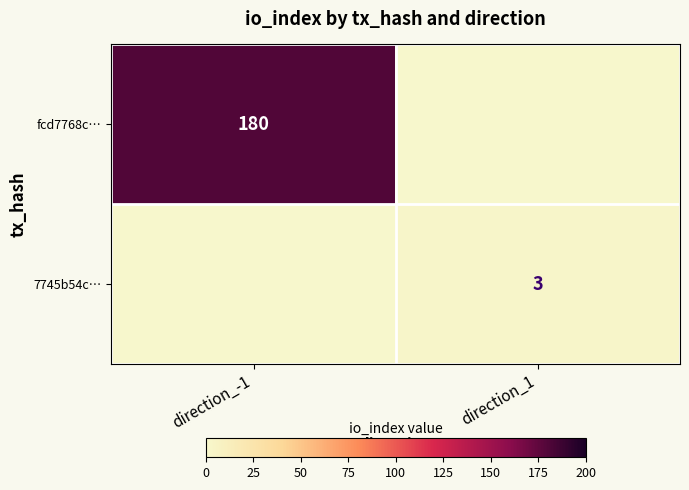

The value of fcd7768c… at direction_-1 is 180. True or false?

True